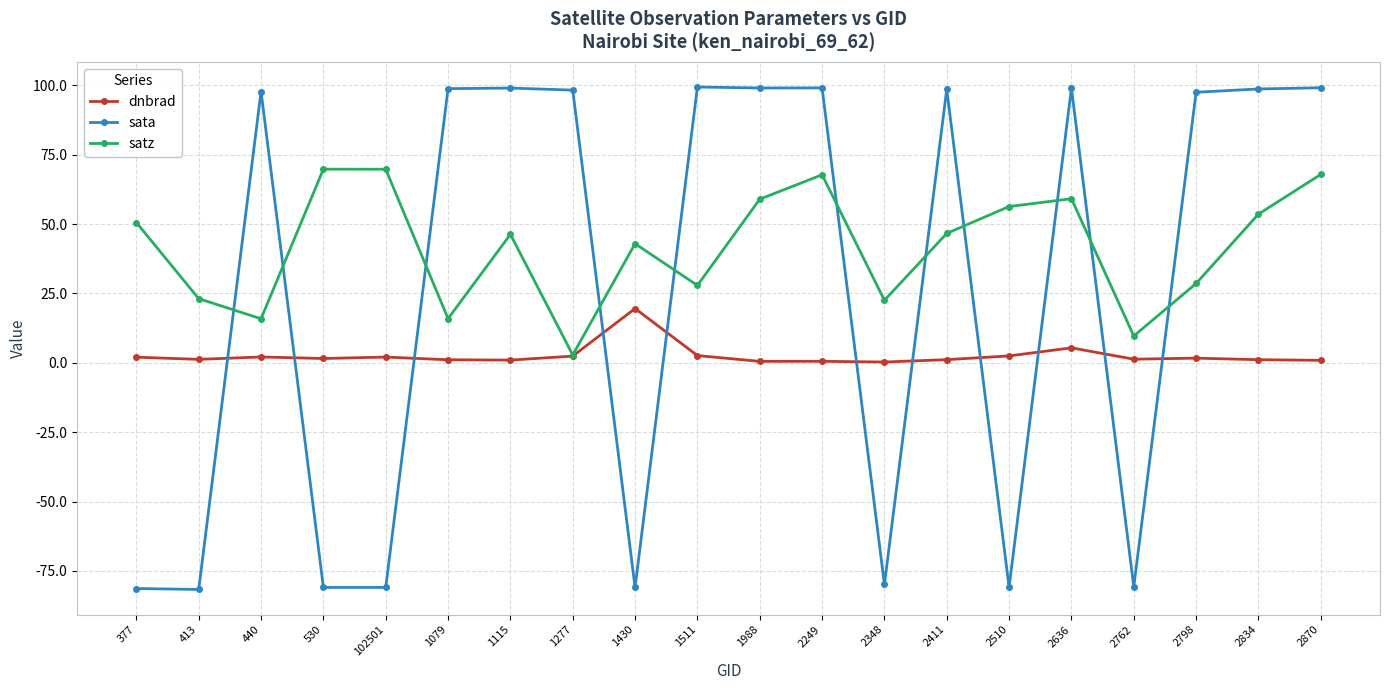

True or false: sata has more than 0 points higher than both neighbors.

True